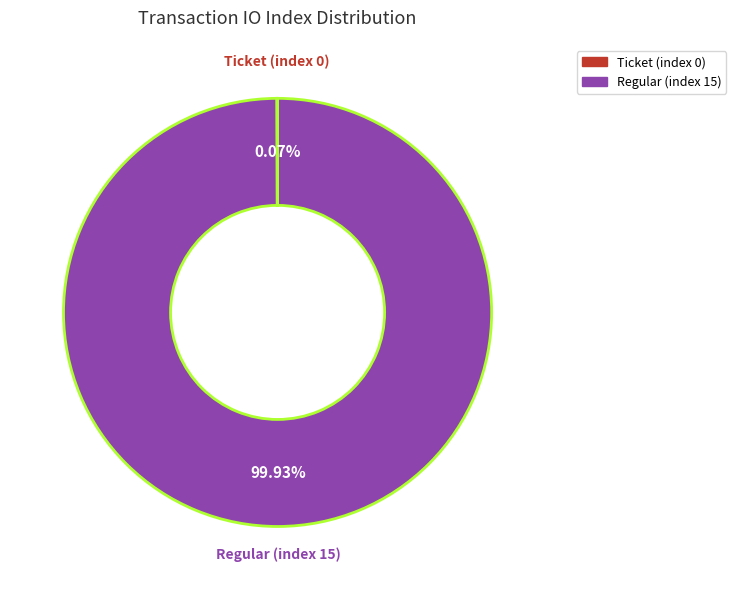

Does any single category account for the majority?

Yes